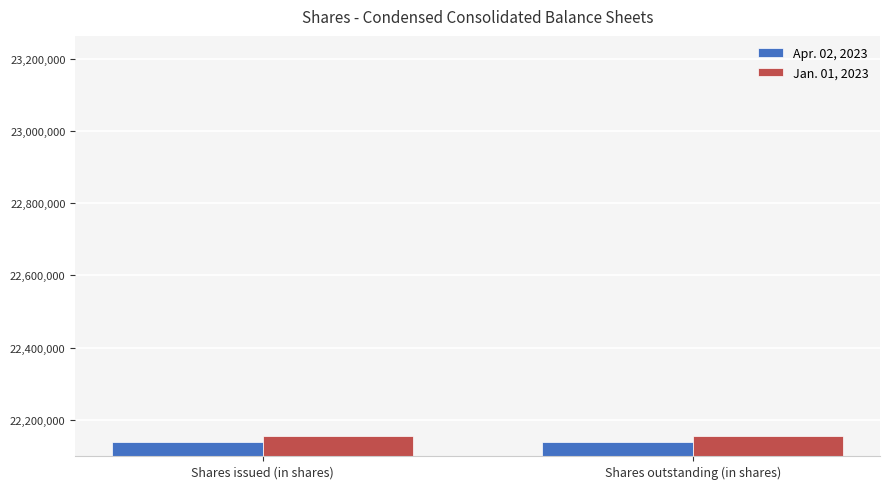

What is the value of the Jan. 01, 2023 bar at the 1st from the left?

22155035